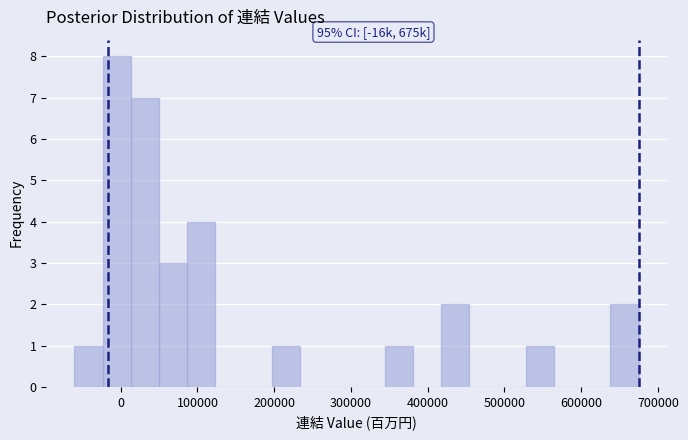

Around what value on the x-axis is the tallest bar? Give the approximate position of its centre, as read against the axis.

-10000